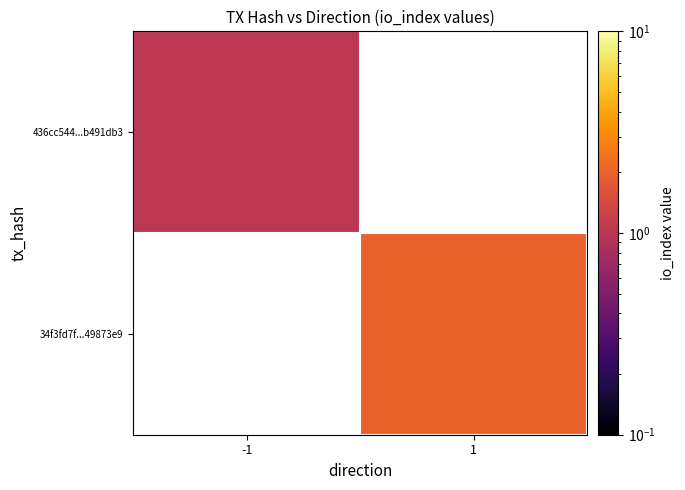

Rank the series at 1 from highest to lowest value.

436cc544...b491db3, 34f3fd7f...49873e9